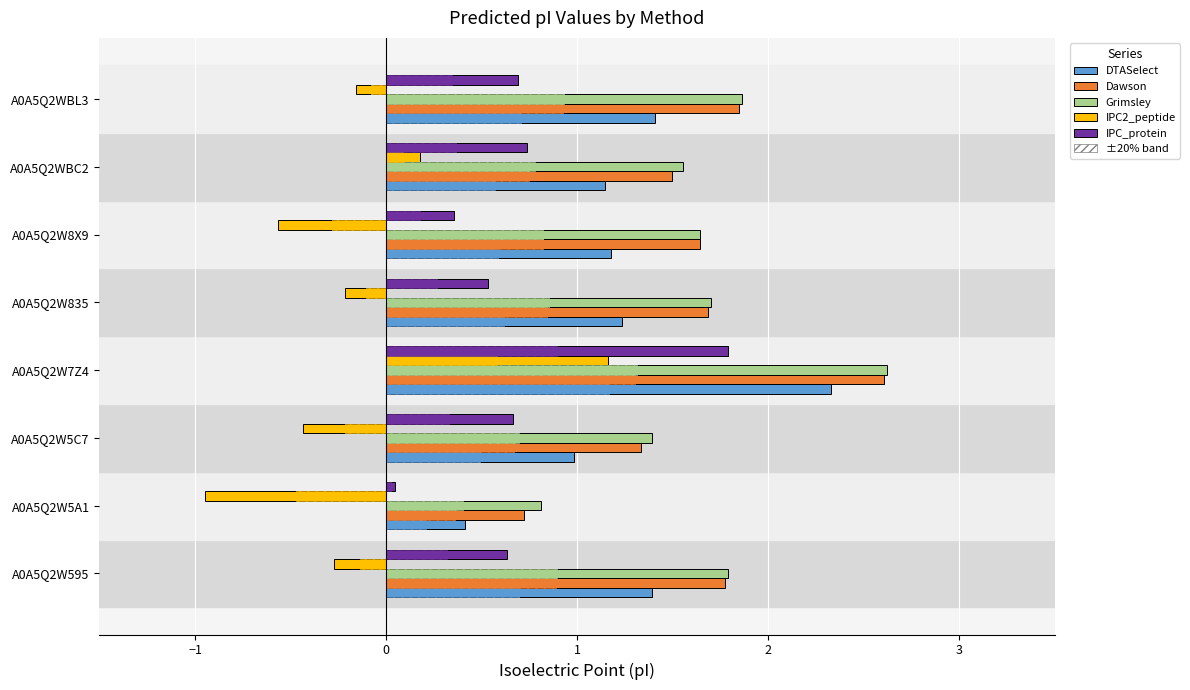

Which series has the largest total across all categories?

Grimsley